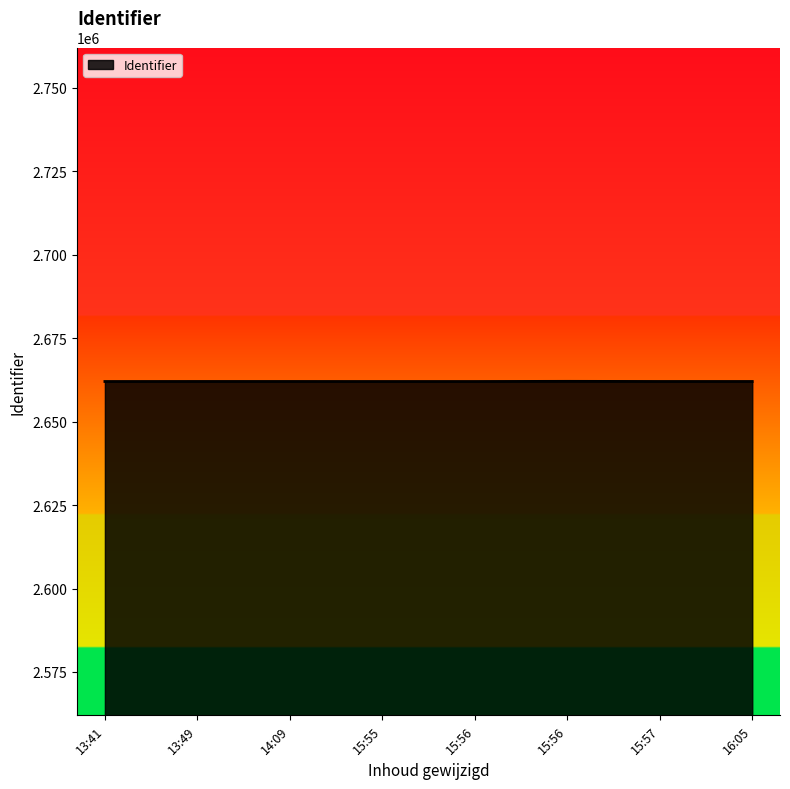

Count the number of categories in the chart.

8